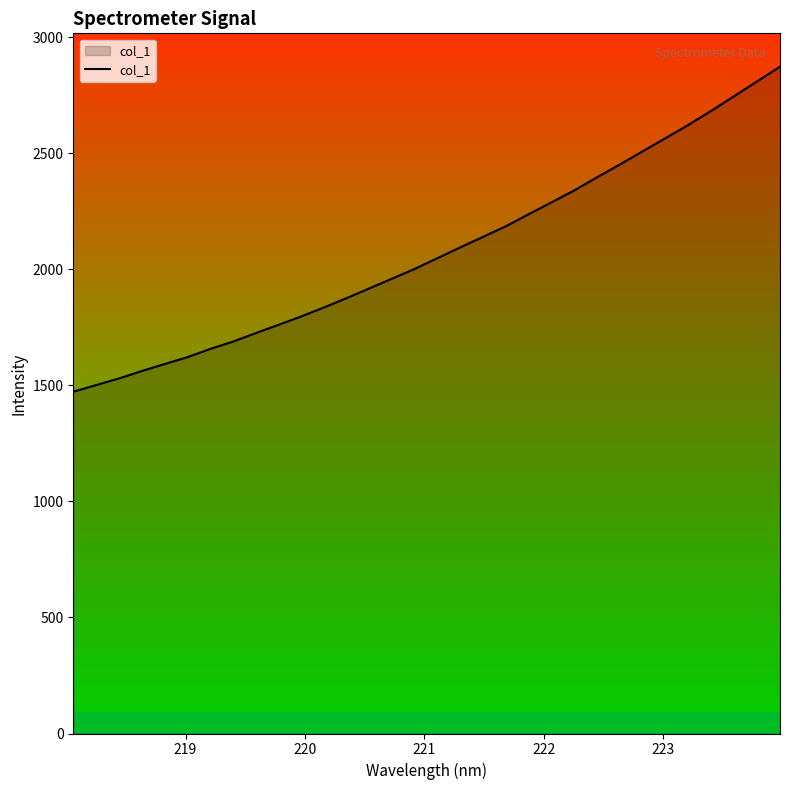

How many values are below 2050?

16